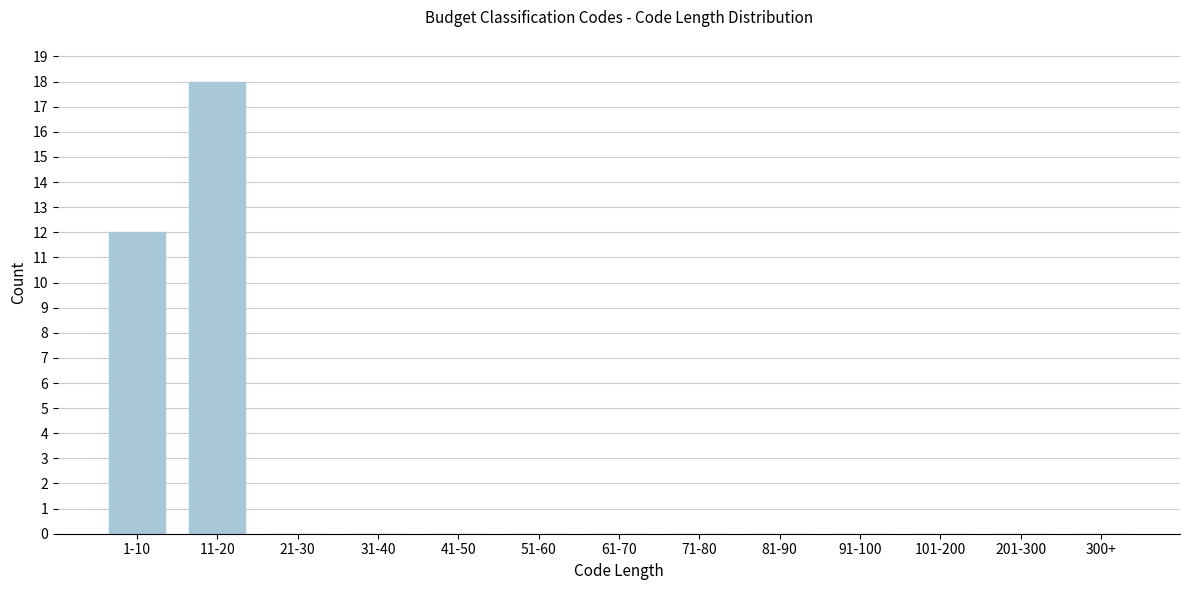

Reading right to left, transcribe all the data shown in this chart.

300+=0	201-300=0	101-200=0	91-100=0	81-90=0	71-80=0	61-70=0	51-60=0	41-50=0	31-40=0	21-30=0	11-20=18	1-10=12